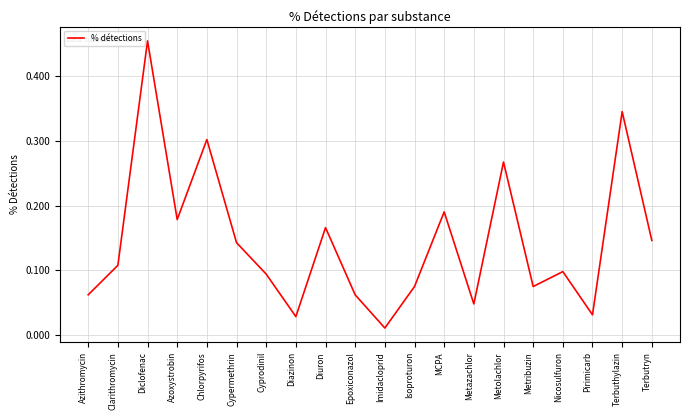

What is the difference between the maximum and minimum values?

0.4